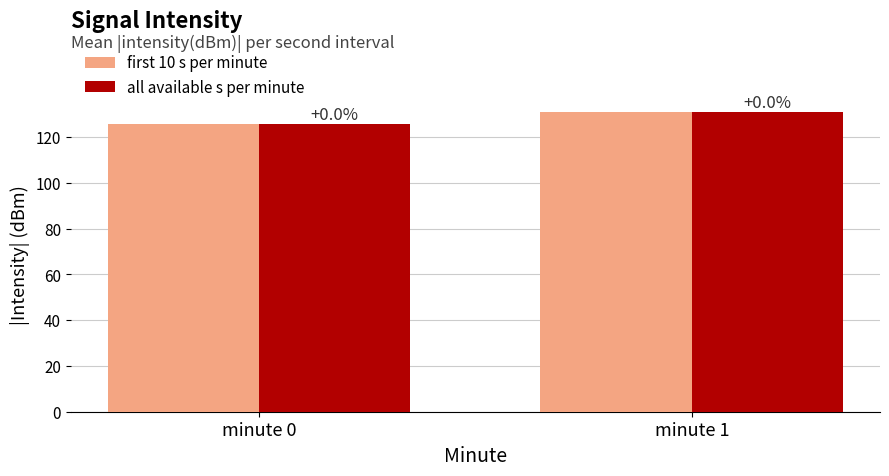

Are the bars grouped side by side (vs. stacked)?

Yes